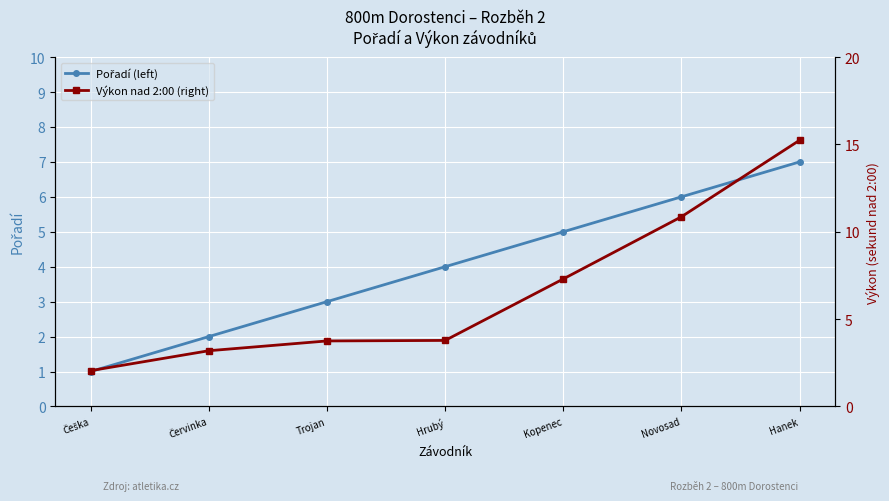

Rank the categories by Výkon nad 2:00 (right) value from lowest to highest.

Češka, Červinka, Trojan, Hrubý, Kopenec, Novosad, Hanek